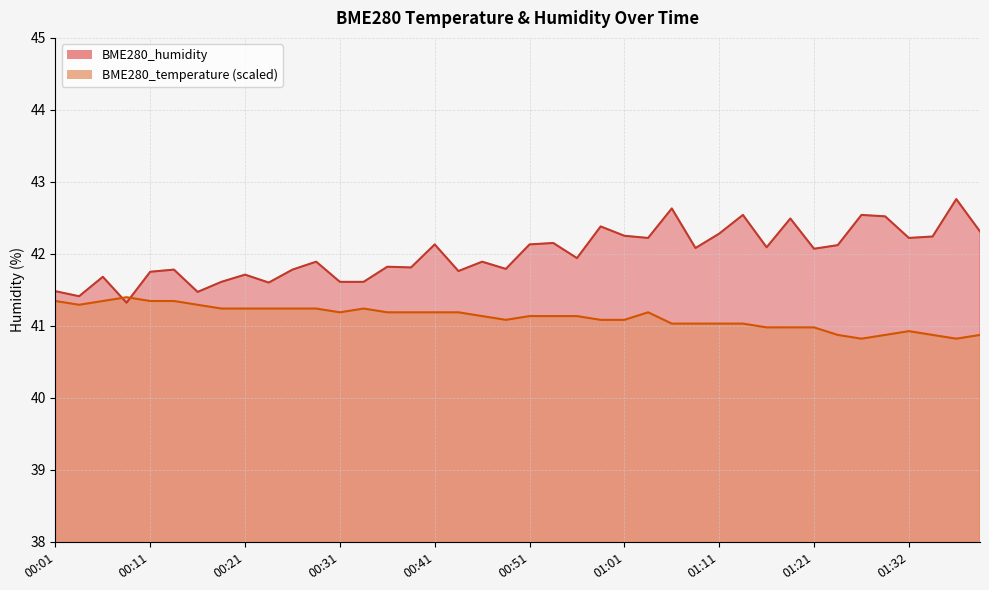

How many lines are shown in the chart?

2